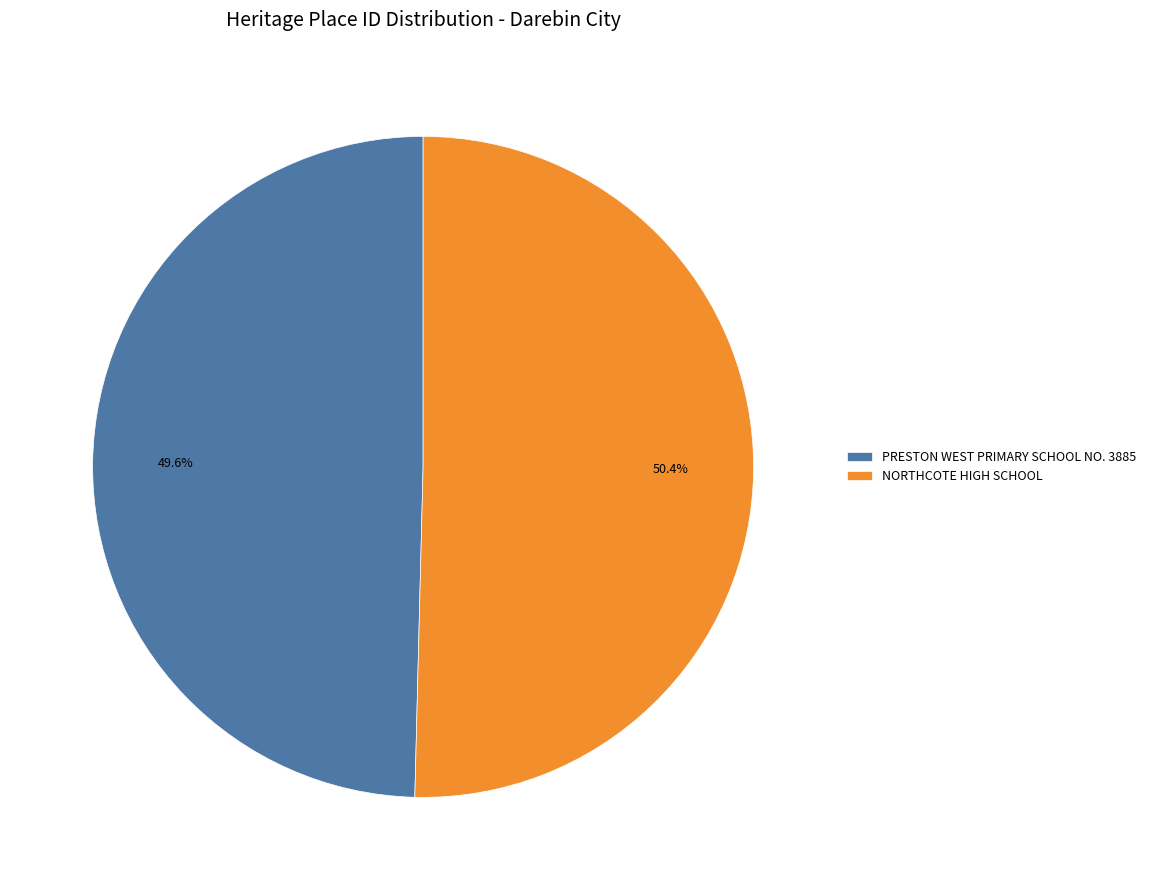

How many slices are in this pie chart?

2